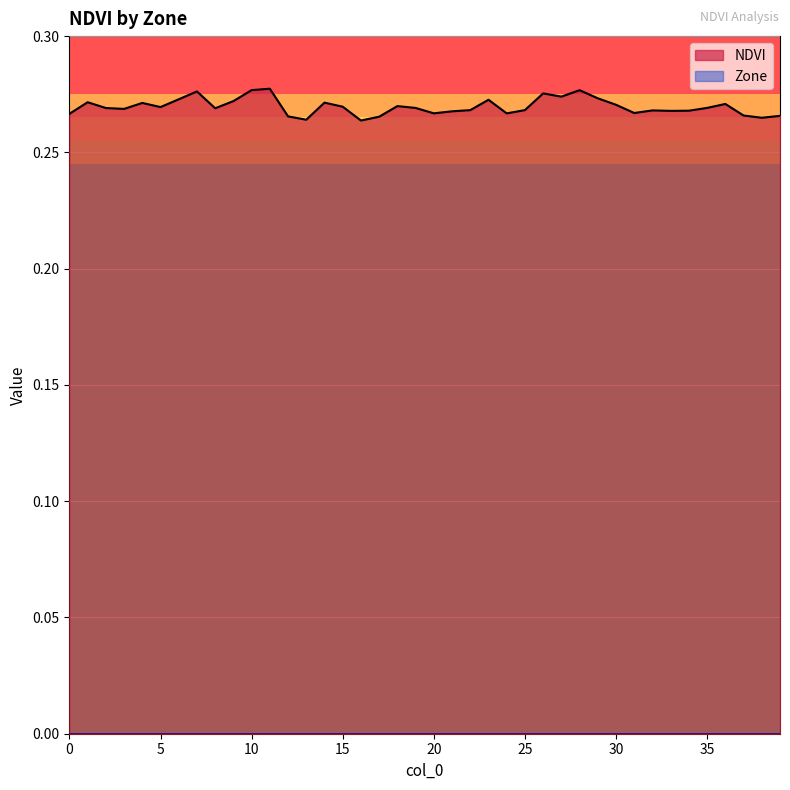

True or false: there are more than 2 points higher than both neighbors.

True